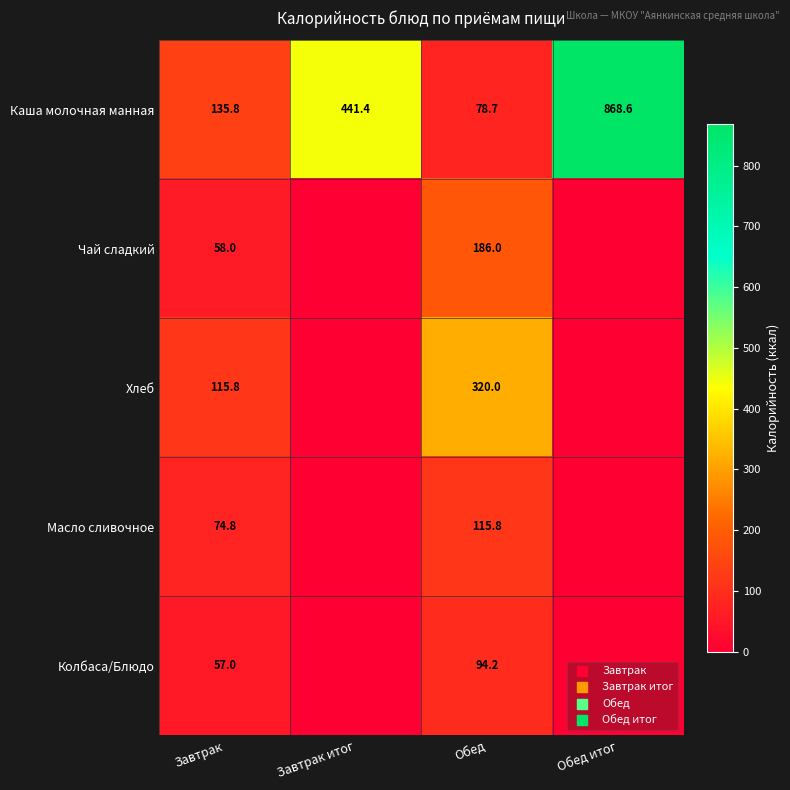

What is the total value across all series at Завтрак?

441.4